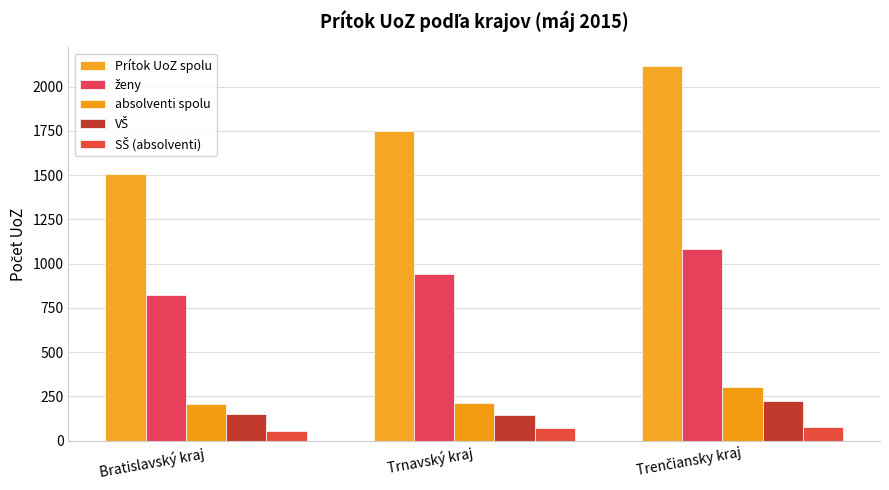

Between Trnavský kraj and Bratislavský kraj, which is larger?

Trnavský kraj